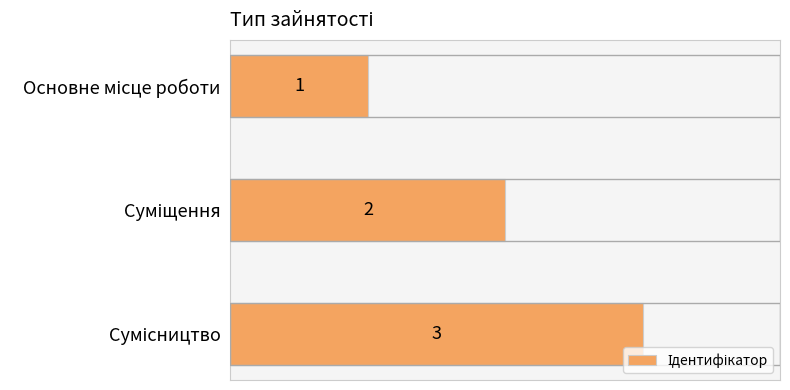

How many bars are there in total?

3